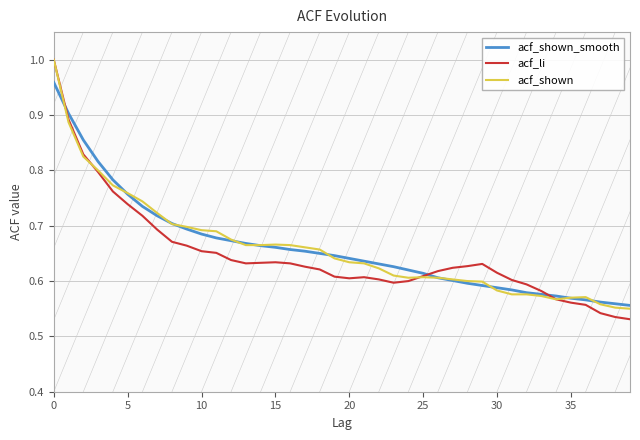

How many times do acf_li and acf_shown cross each other?

2